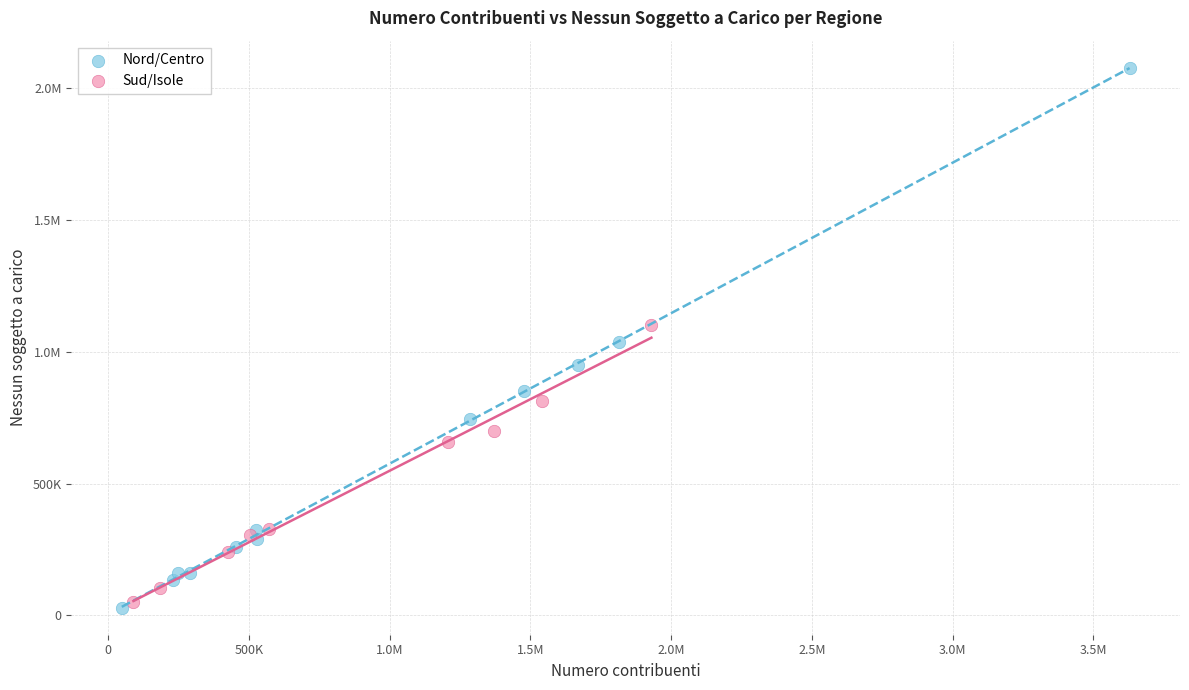

What are all the series names shown in the legend?

Nord/Centro, Sud/Isole